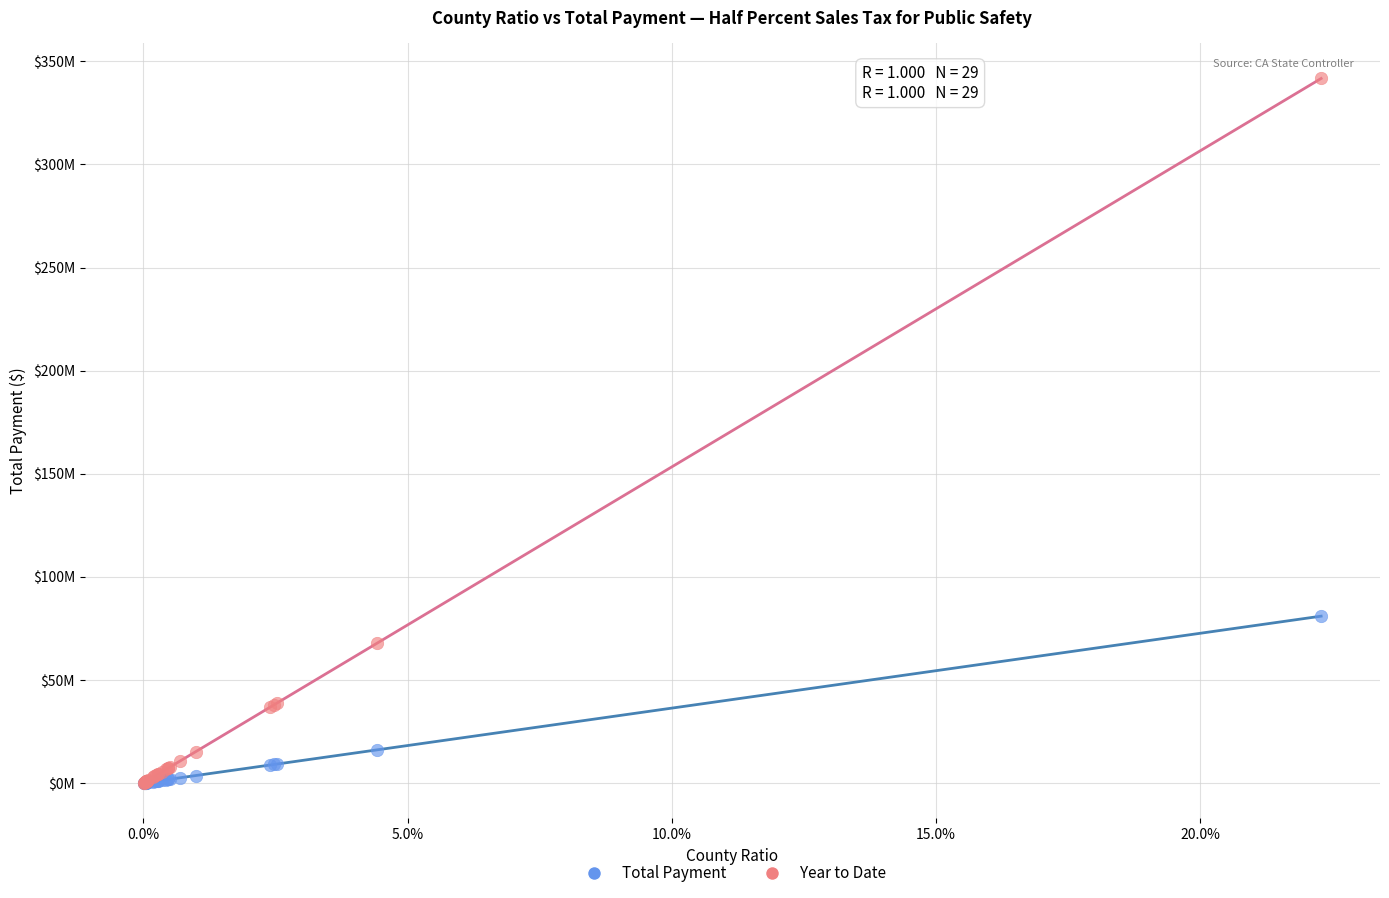

Which series contains the highest Y value?

Year to Date